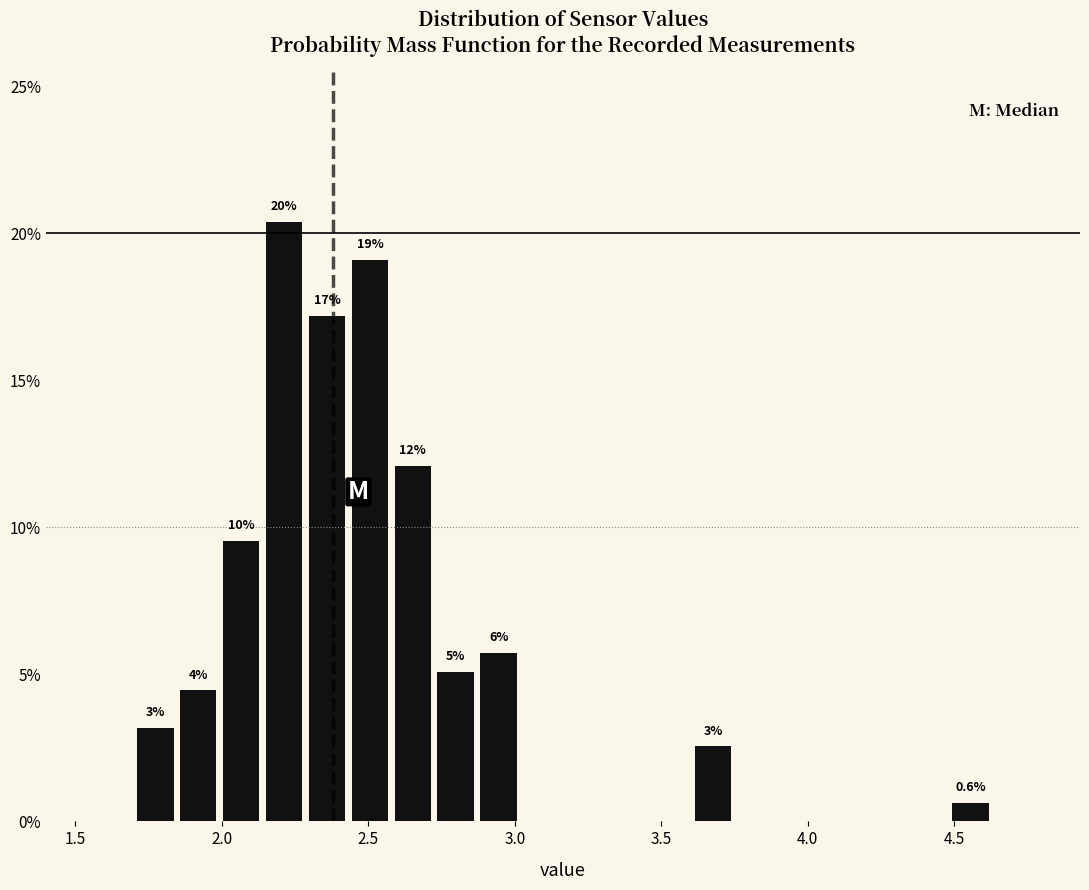

Around what value on the x-axis is the tallest bar? Give the approximate position of its centre, as read against the axis.

2.20